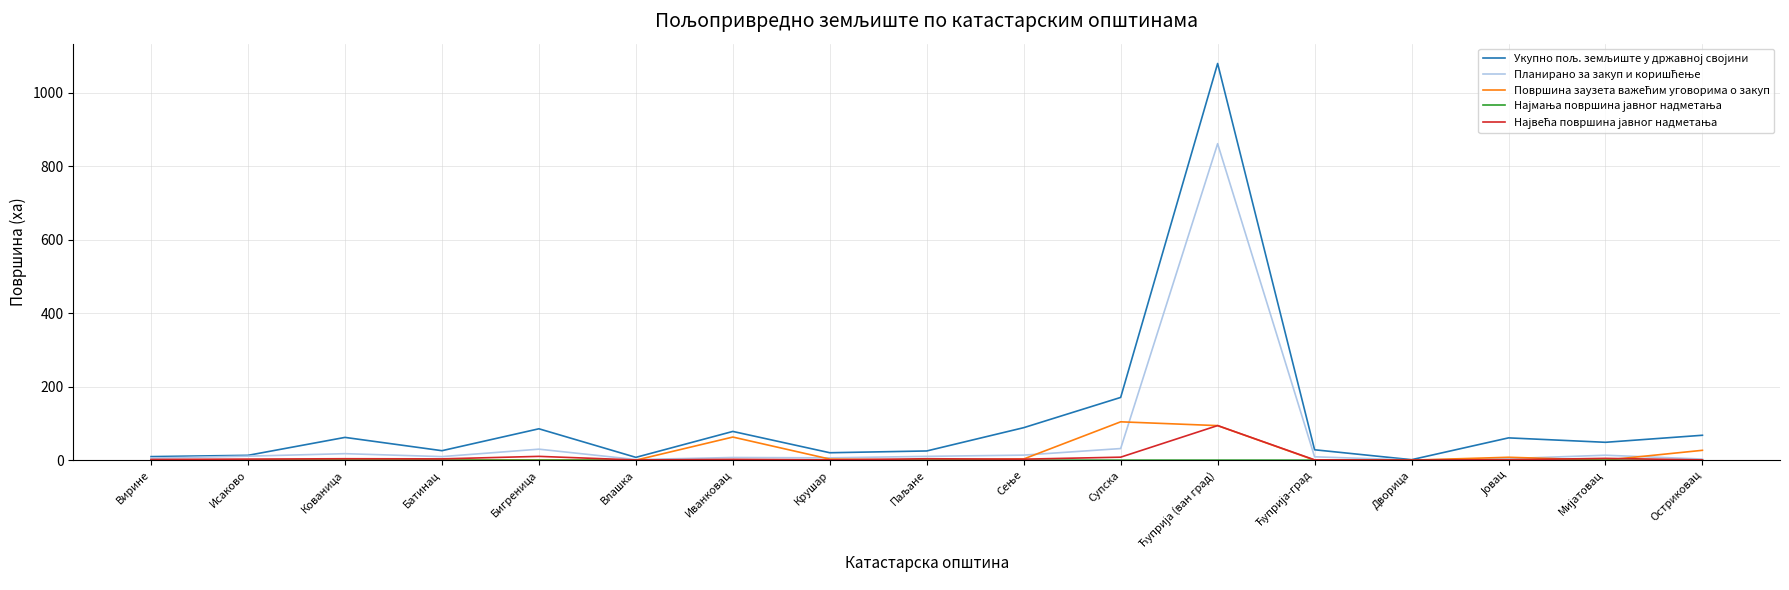

How many categories are shown in the chart?

17